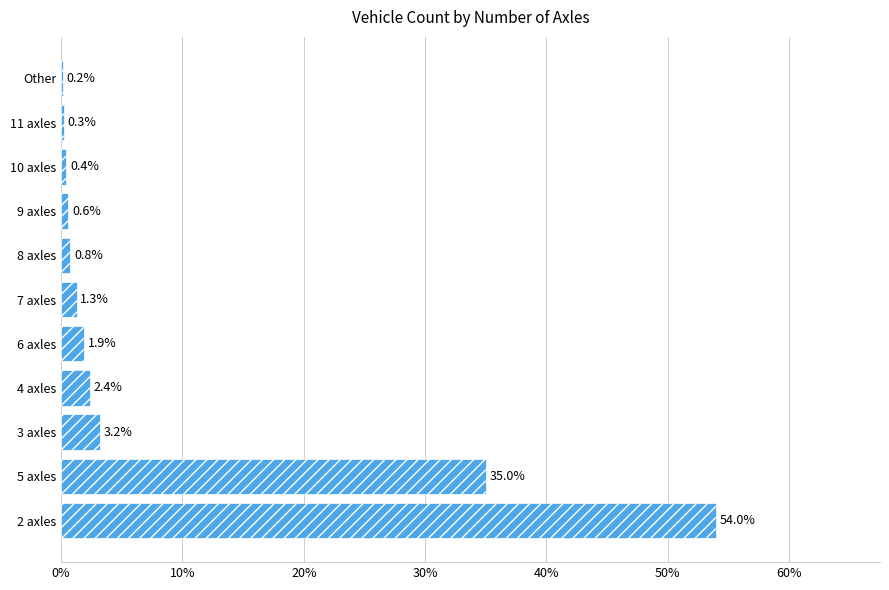

Reading top to bottom, extract all data points from this chart.

Other=0.2	11 axles=0.3	10 axles=0.4	9 axles=0.6	8 axles=0.8	7 axles=1.3	6 axles=1.9	4 axles=2.4	3 axles=3.2	5 axles=35.0	2 axles=54.0